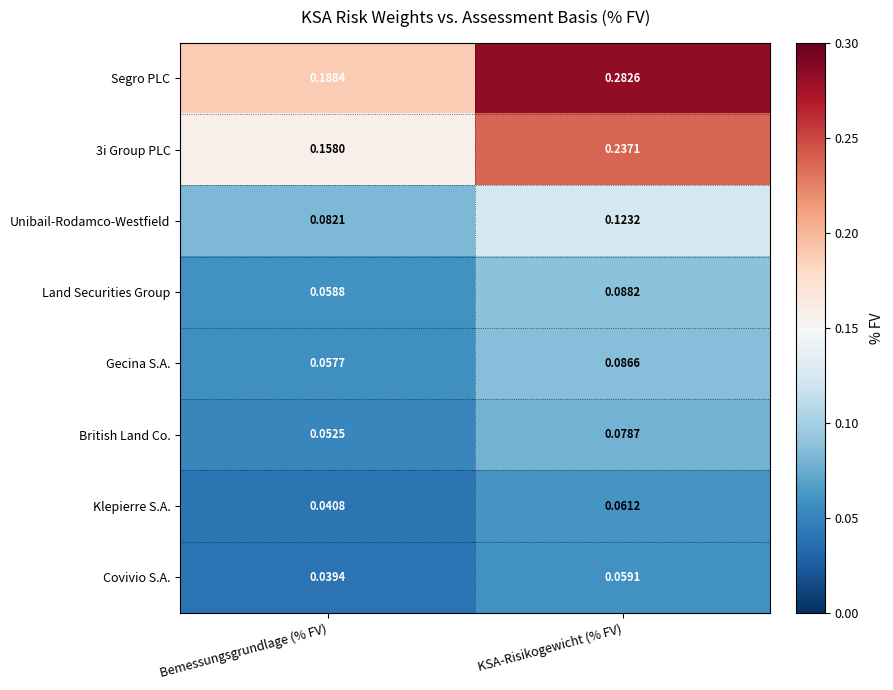

Which label corresponds to the largest value in the chart?

KSA-Risikogewicht (% FV)